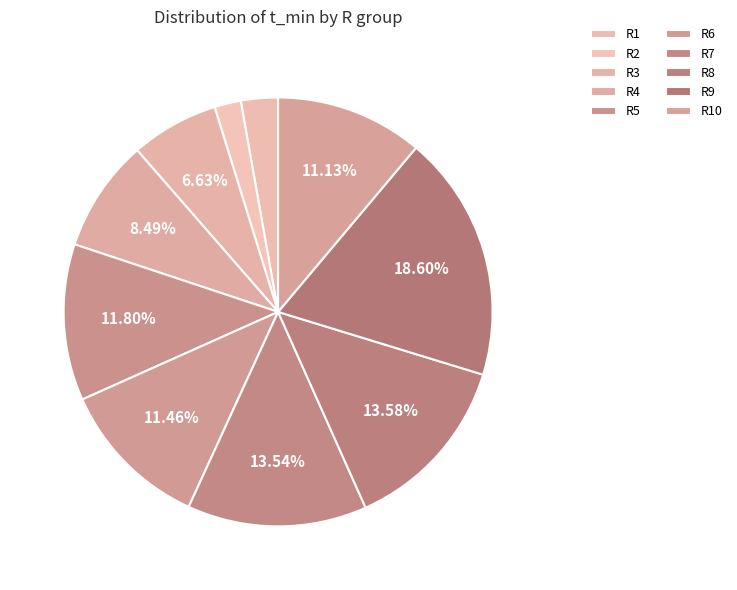

To the nearest percent, what is the difference between the largest and smallest slice percentages?

17%